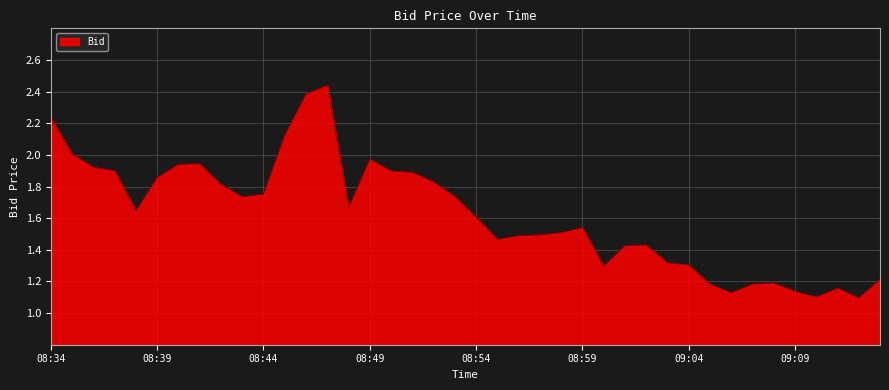

What is the difference between the maximum and minimum values?

1.3